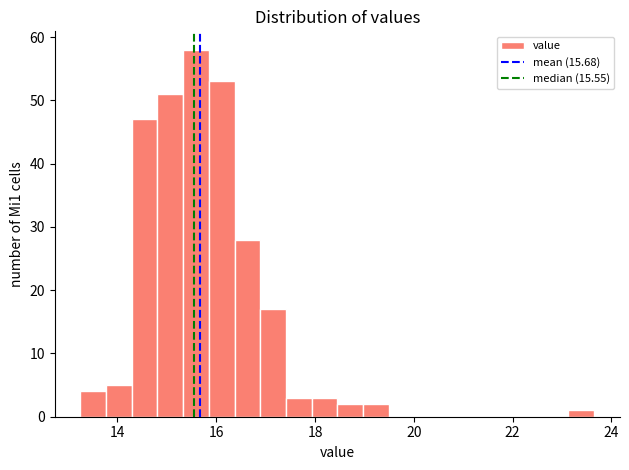

Around what value on the x-axis is the tallest bar? Give the approximate position of its centre, as read against the axis.

15.6